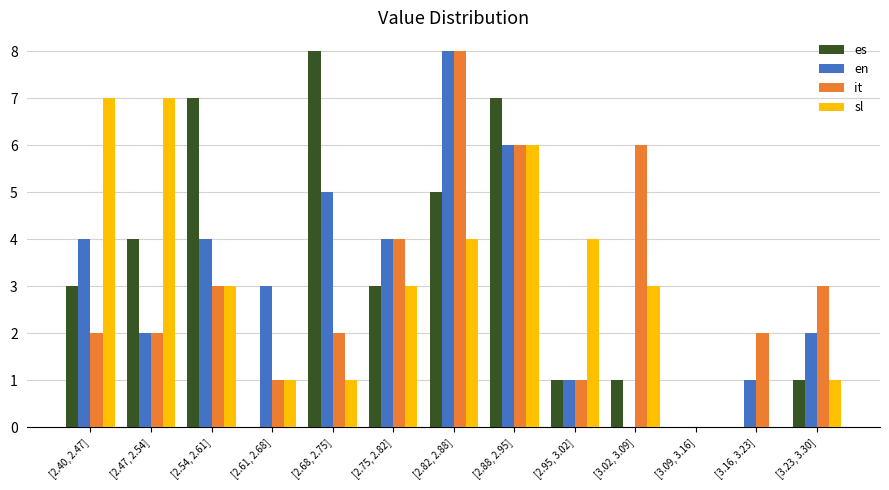

What is the sum of all it values?

40